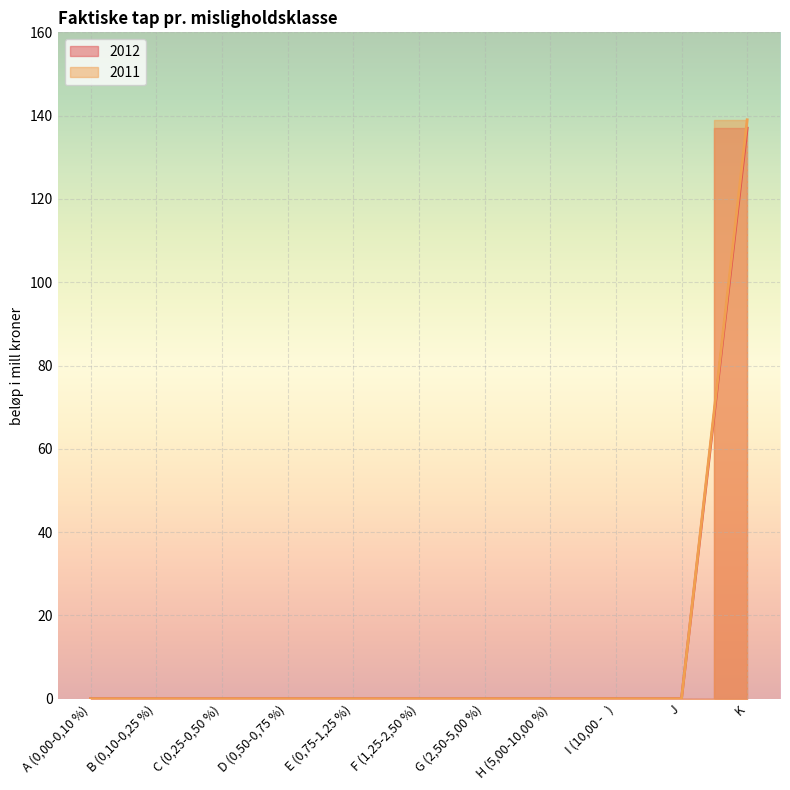

At which category is the sum across all series the highest?

K